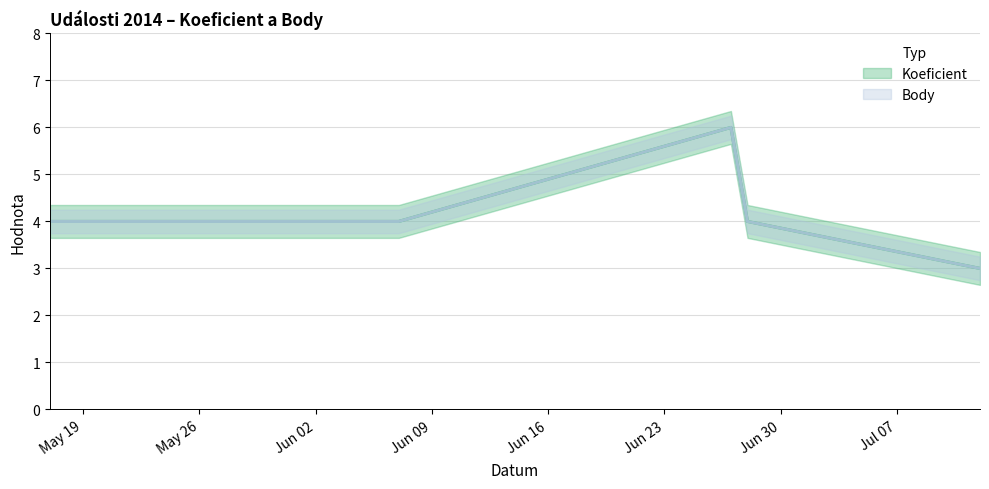

At which label is Body closest to 4?

2014-05-17